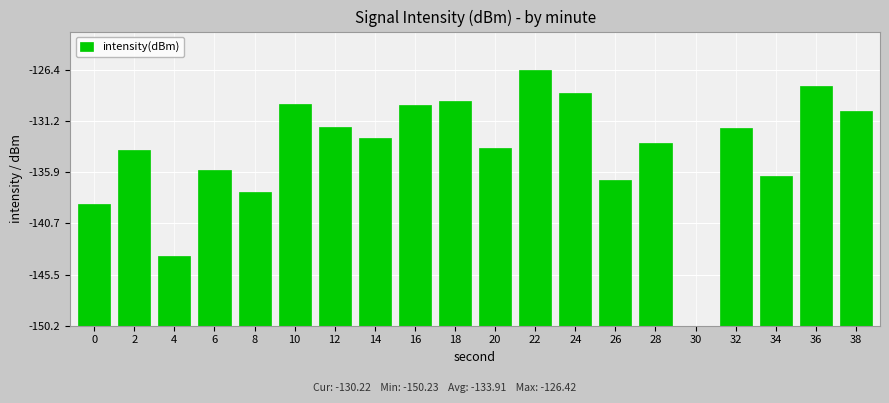

Approximately how many times larger is the value at 16 compared to 0?

1.8